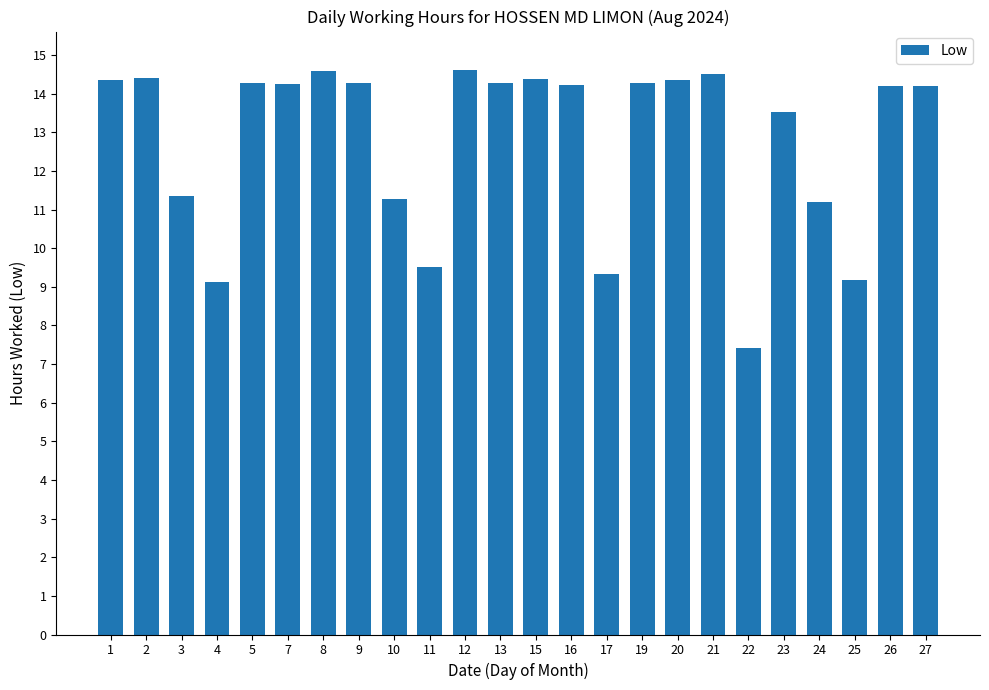

The value at 15 is 14.4. True or false?

True